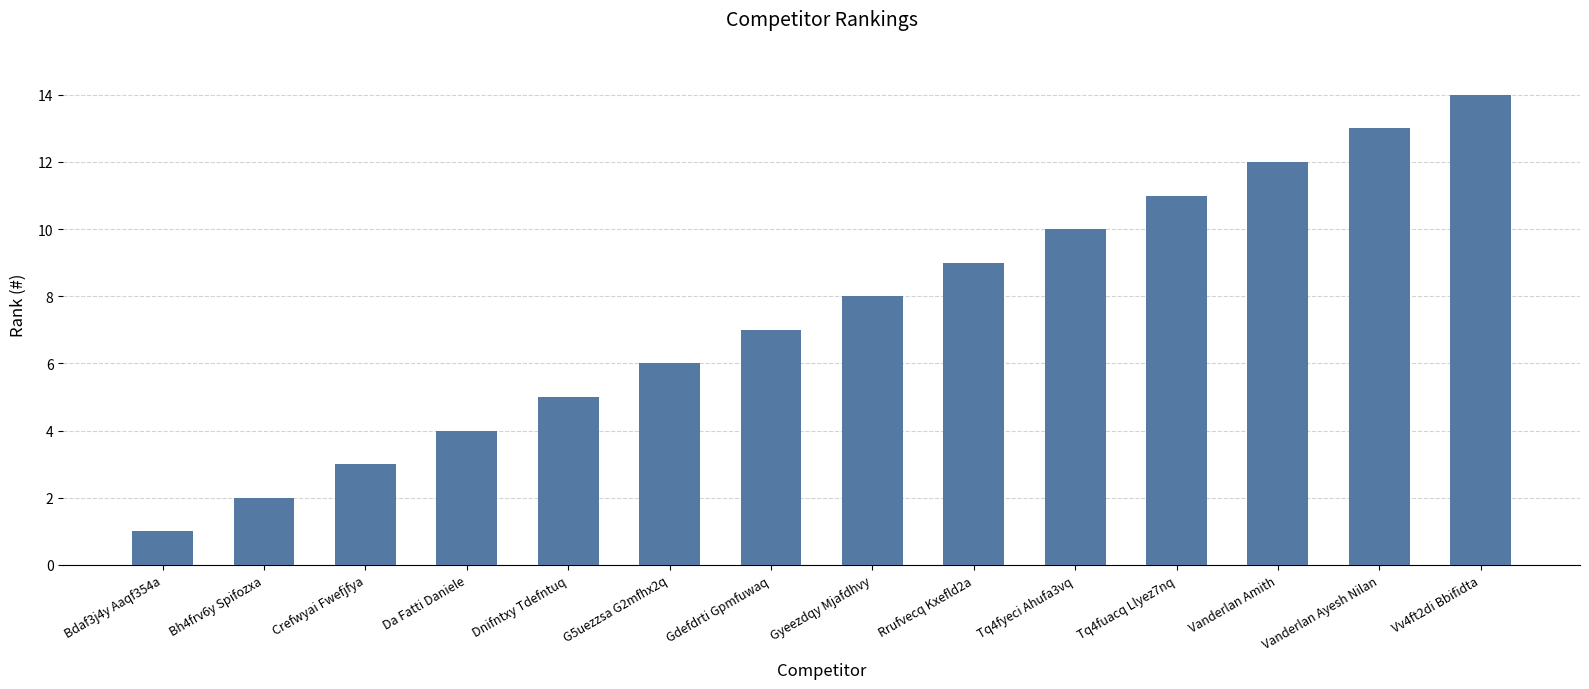

What is the change in value from Bh4frv6y Spifozxa to Vanderlan Amith?

+10